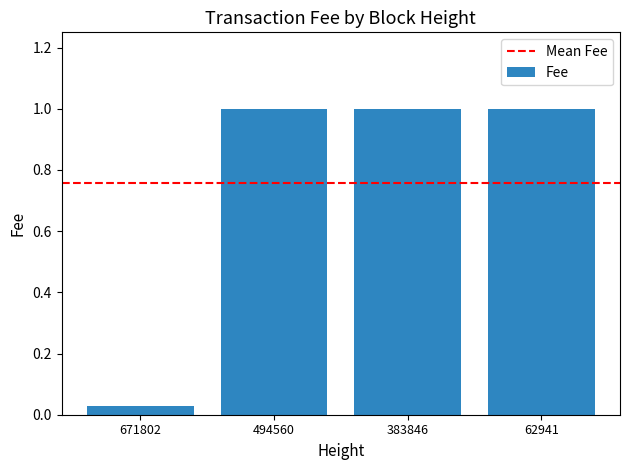

What is the sum of all values?

3.0